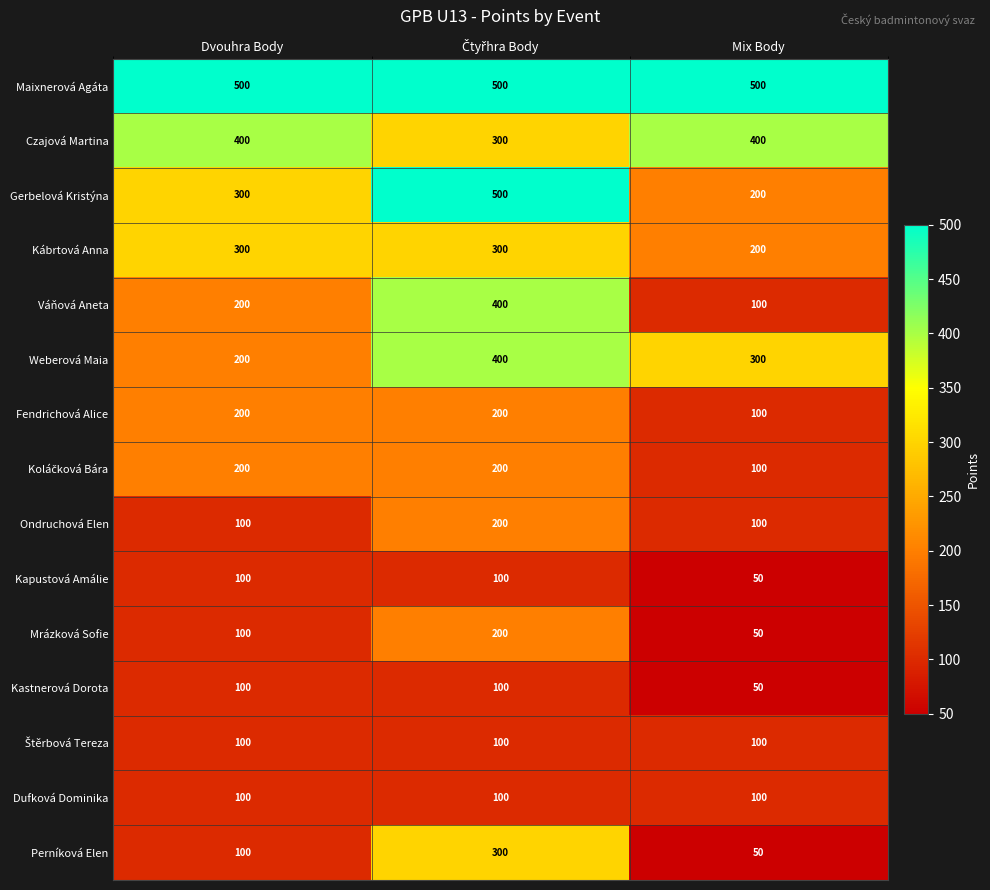

What is the spread (max minus min) of values at Mix Body?

450